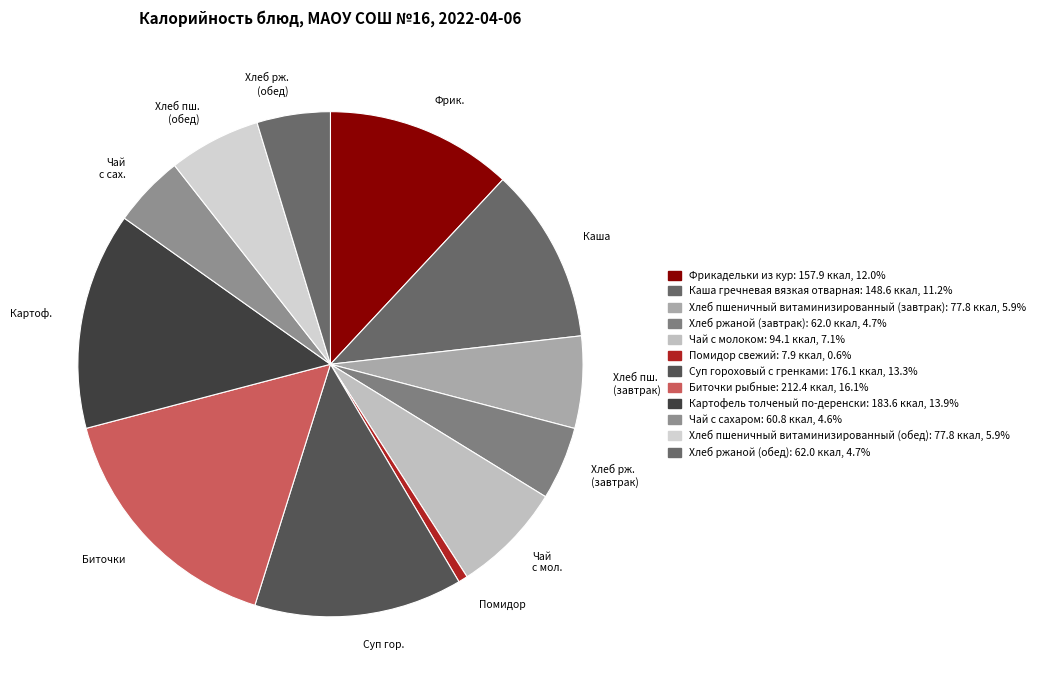

Do Помидор and Чай с сах. together represent more than half of the pie?

No